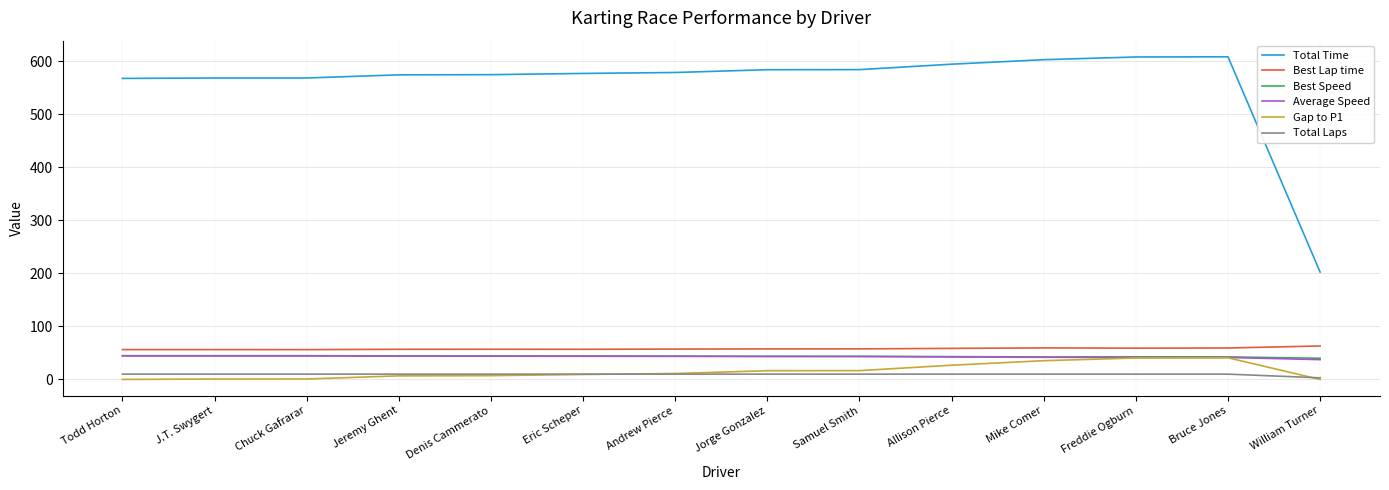

Which series has the largest total across all categories?

Total Time